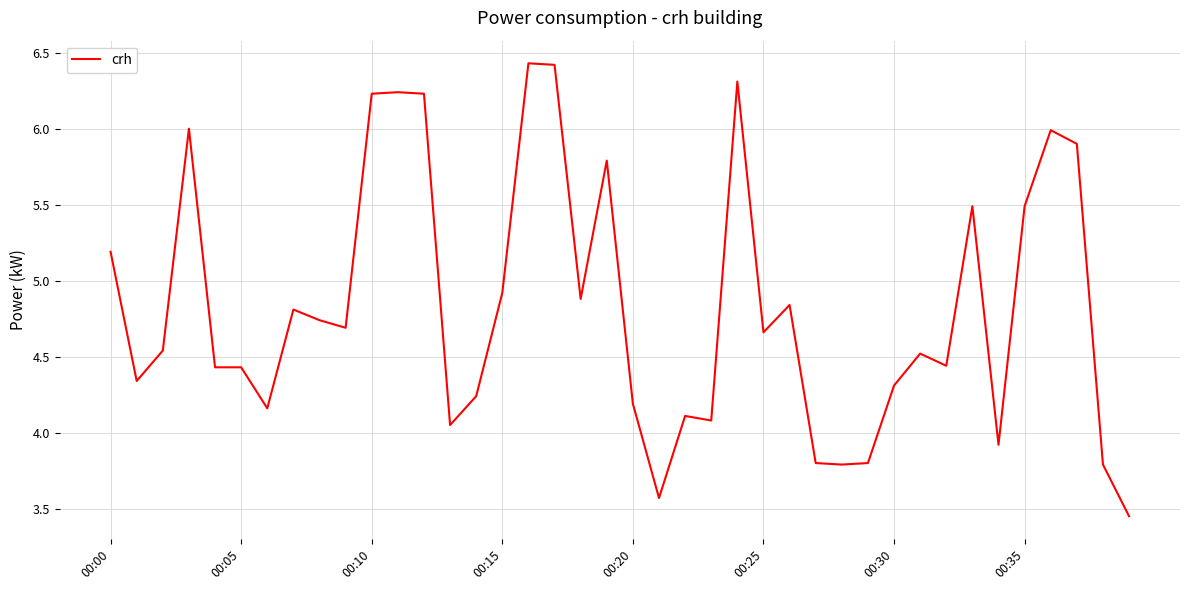

What is the maximum value shown in the chart?

6.4